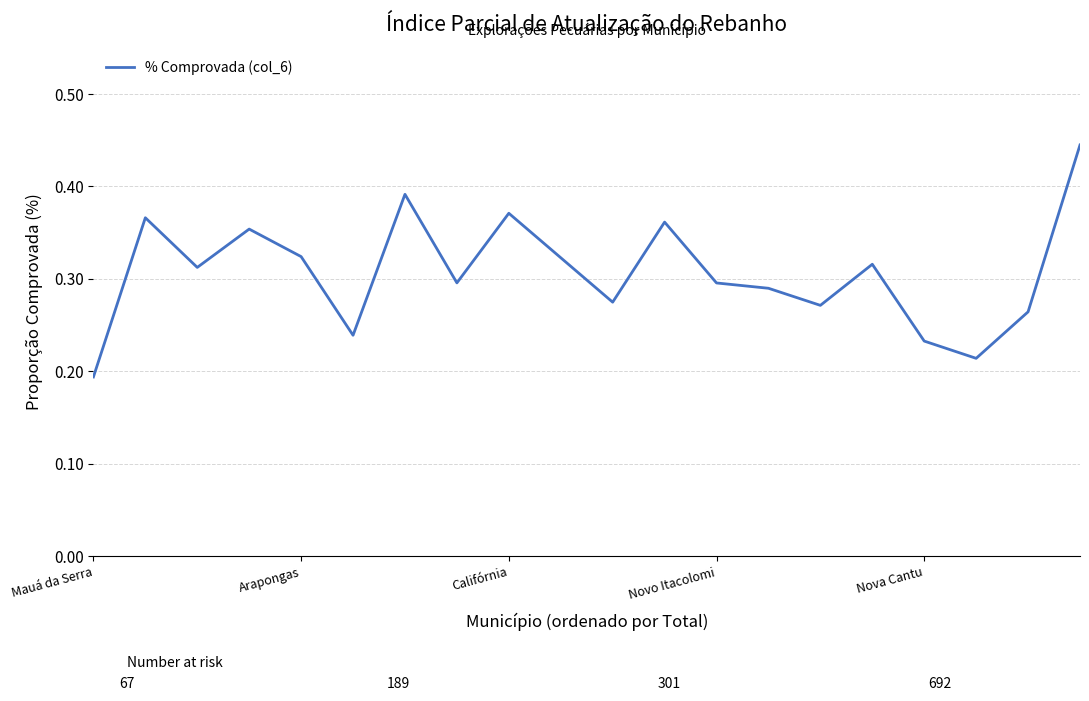

How many lines are shown in the chart?

1